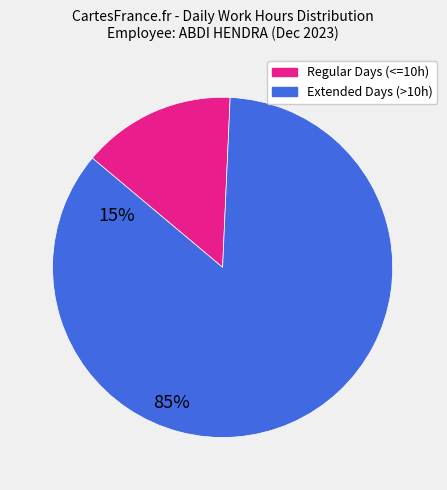

Is there any slice that represents more than half of the pie?

Yes